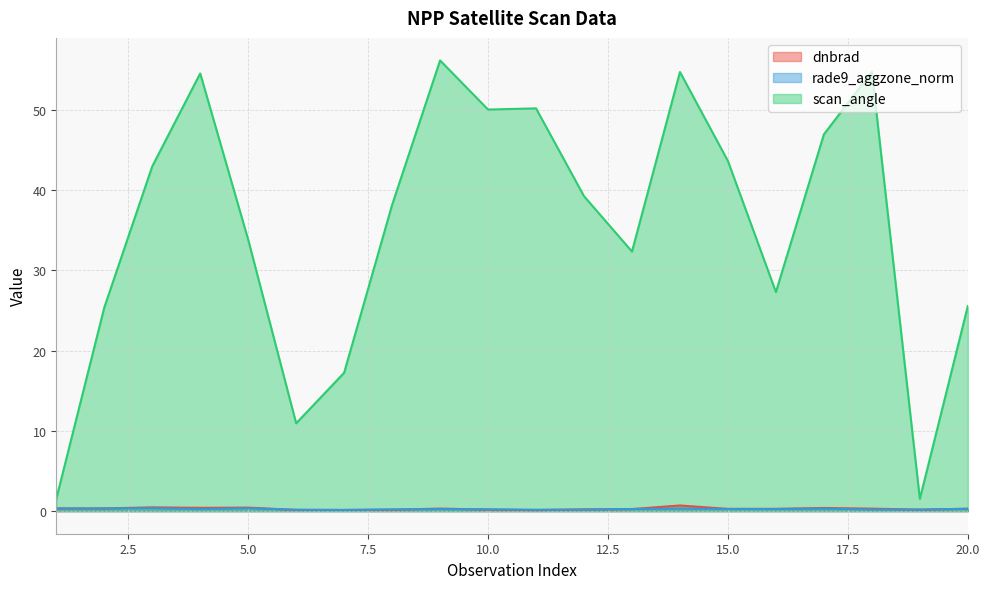

How many lines are shown in the chart?

3